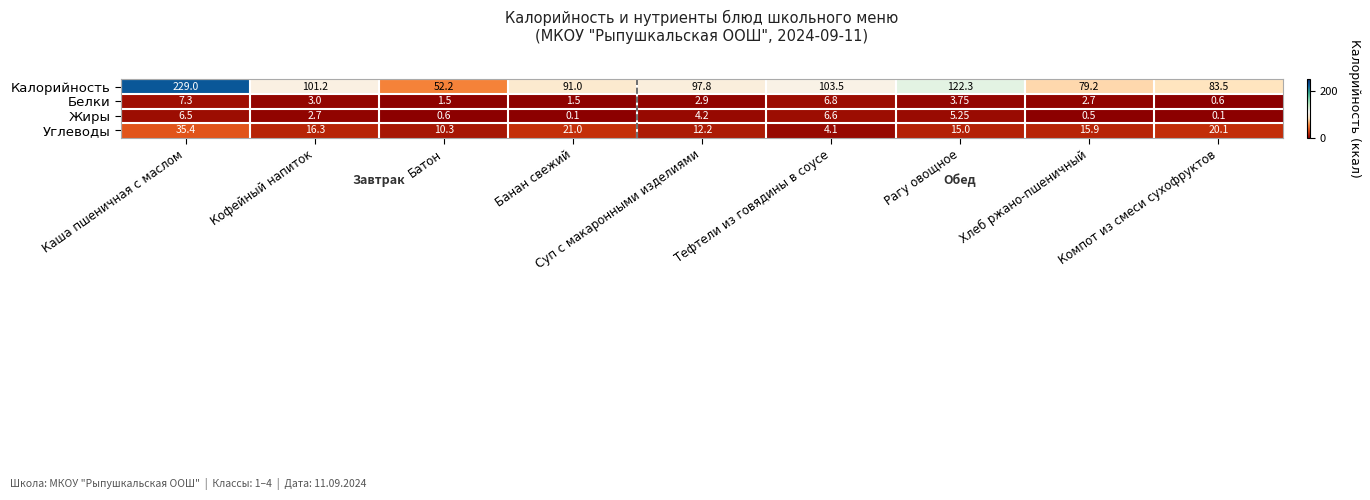

Rank the series by their maximum value, from highest to lowest.

Калорийность, Углеводы, Белки, Жиры